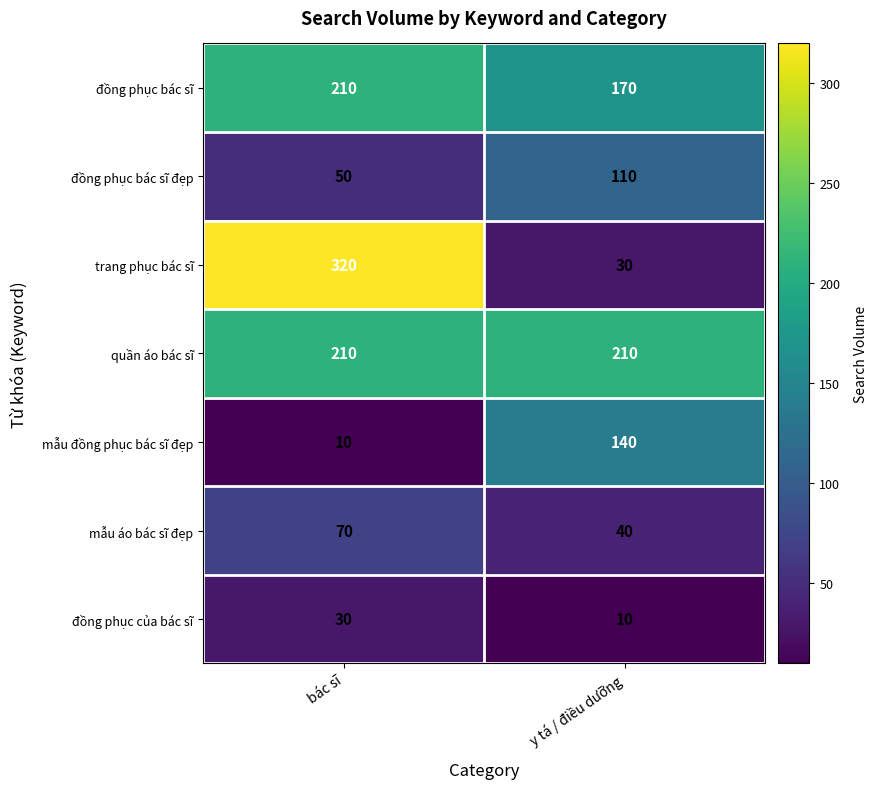

Is it true that mẫu đồng phục bác sĩ đẹp equals 10 at bác sĩ?

True